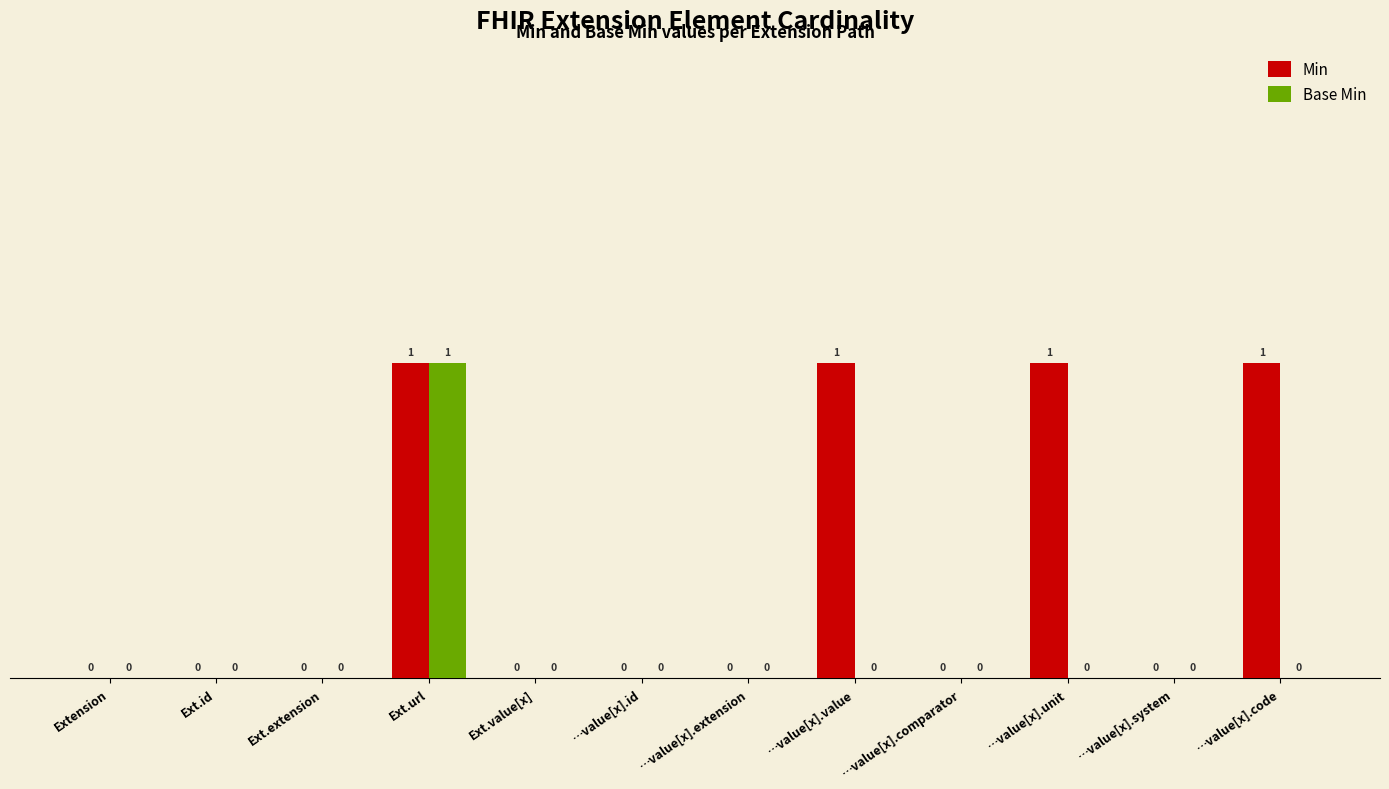

Count the number of data series in this chart.

2